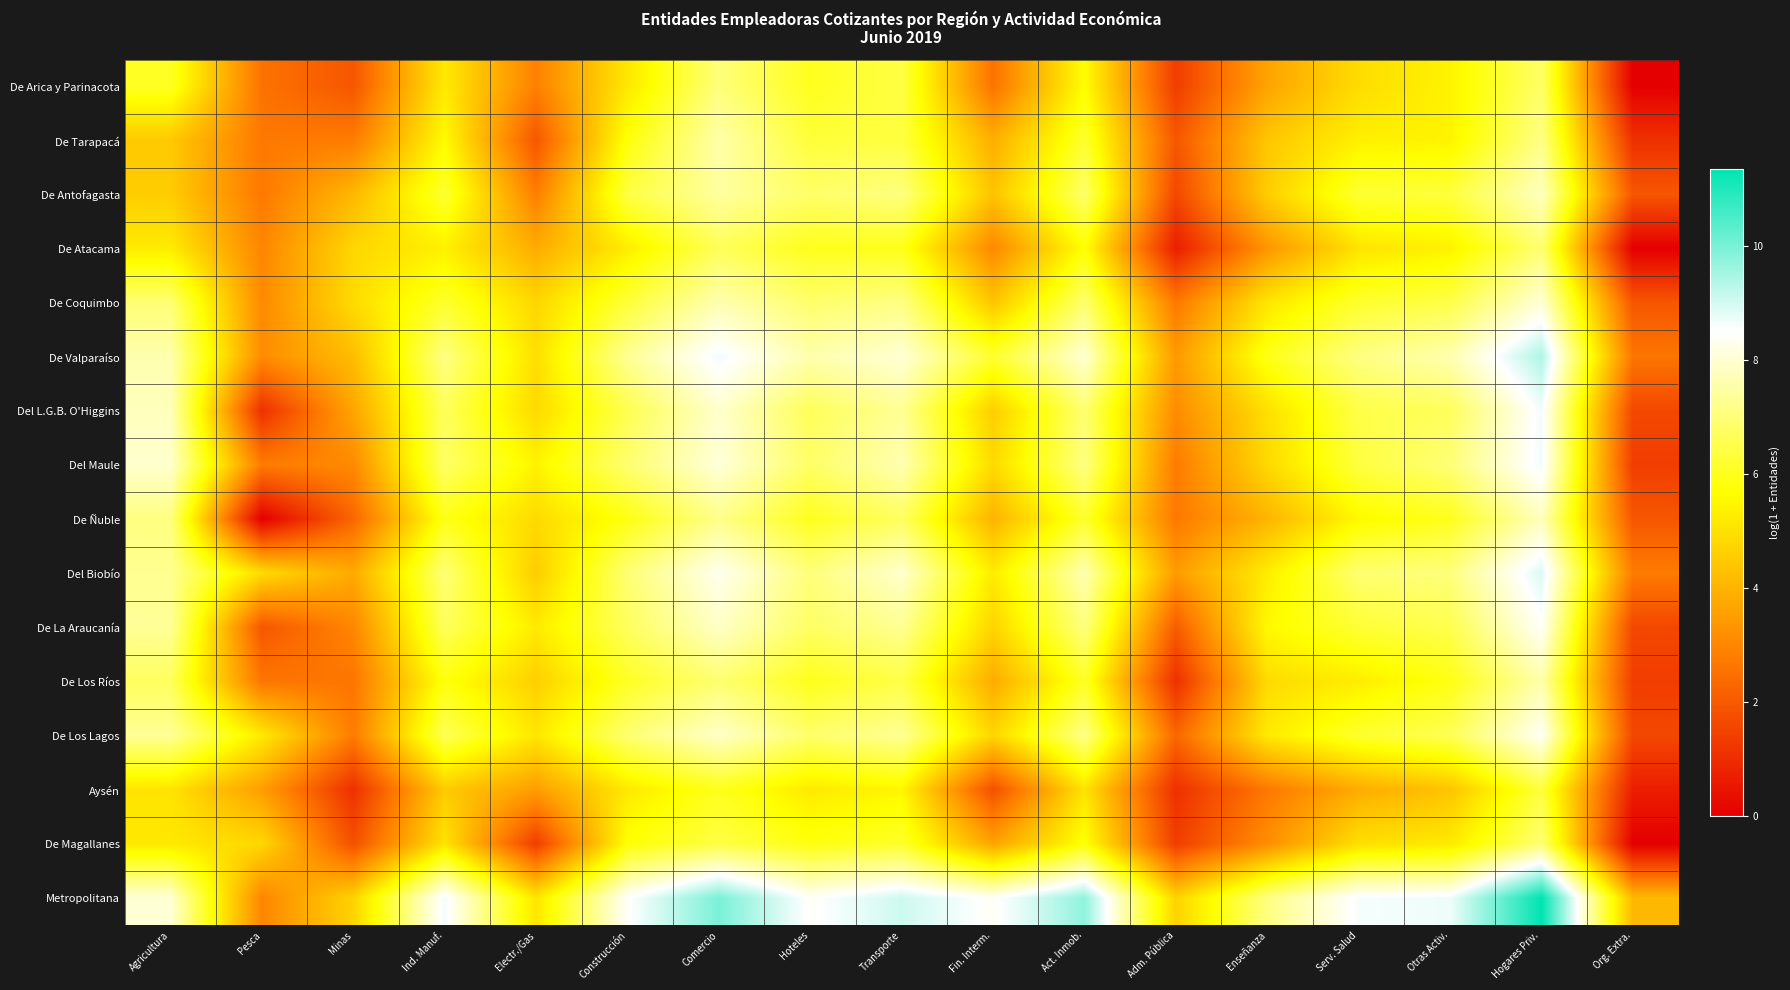

Reading left to right, what are all the values shown in this chart?

De Arica y Parinacota: Agricultura=6.1	Pesca=2.6	Minas=1.9	Ind. Manuf.=5.2	Electr./Gas=2.9	Construcción=5.2	Comercio=7.1	Hoteles=6.0	Transporte=6.4	Fin. Interm.=2.6	Act. Inmob.=5.7	Adm. Pública=1.4	Enseñanza=3.7	Serv. Salud=4.9	Otras Activ.=5.4	Hogares Priv.=6.8	Org. Extra.=0.0
De Tarapacá: Agricultura=4.5	Pesca=2.7	Minas=2.8	Ind. Manuf.=5.6	Electr./Gas=1.9	Construcción=5.8	Comercio=7.6	Hoteles=6.3	Transporte=6.4	Fin. Interm.=3.9	Act. Inmob.=6.2	Adm. Pública=1.9	Enseñanza=4.4	Serv. Salud=5.4	Otras Activ.=5.4	Hogares Priv.=7.2	Org. Extra.=1.1
De Antofagasta: Agricultura=4.6	Pesca=2.7	Minas=4.1	Ind. Manuf.=6.2	Electr./Gas=2.8	Construcción=6.4	Comercio=7.5	Hoteles=6.9	Transporte=7.1	Fin. Interm.=4.3	Act. Inmob.=6.9	Adm. Pública=1.6	Enseñanza=4.6	Serv. Salud=6.2	Otras Activ.=6.4	Hogares Priv.=7.8	Org. Extra.=1.9
De Atacama: Agricultura=5.3	Pesca=3.0	Minas=4.8	Ind. Manuf.=5.4	Electr./Gas=3.9	Construcción=5.3	Comercio=6.7	Hoteles=6.0	Transporte=6.0	Fin. Interm.=3.0	Act. Inmob.=5.7	Adm. Pública=0.7	Enseñanza=3.4	Serv. Salud=5.1	Otras Activ.=5.4	Hogares Priv.=6.9	Org. Extra.=0.0
De Coquimbo: Agricultura=7.0	Pesca=3.1	Minas=4.9	Ind. Manuf.=6.2	Electr./Gas=4.8	Construcción=6.3	Comercio=7.6	Hoteles=6.9	Transporte=7.1	Fin. Interm.=4.4	Act. Inmob.=6.9	Adm. Pública=2.7	Enseñanza=5.1	Serv. Salud=6.2	Otras Activ.=6.5	Hogares Priv.=8.1	Org. Extra.=1.9
De Valparaíso: Agricultura=7.6	Pesca=3.1	Minas=4.2	Ind. Manuf.=7.2	Electr./Gas=5.0	Construcción=7.3	Comercio=8.7	Hoteles=7.6	Transporte=8.1	Fin. Interm.=6.2	Act. Inmob.=8.0	Adm. Pública=3.4	Enseñanza=6.0	Serv. Salud=7.1	Otras Activ.=7.6	Hogares Priv.=9.4	Org. Extra.=2.6
Del L.G.B. O'Higgins: Agricultura=7.8	Pesca=1.1	Minas=3.7	Ind. Manuf.=6.7	Electr./Gas=4.9	Construcción=6.6	Comercio=8.0	Hoteles=6.7	Transporte=7.3	Fin. Interm.=4.6	Act. Inmob.=7.0	Adm. Pública=3.1	Enseñanza=5.0	Serv. Salud=6.5	Otras Activ.=6.7	Hogares Priv.=8.6	Org. Extra.=1.6
Del Maule: Agricultura=8.0	Pesca=2.8	Minas=3.1	Ind. Manuf.=6.8	Electr./Gas=5.4	Construcción=6.9	Comercio=8.1	Hoteles=6.8	Transporte=7.7	Fin. Interm.=4.9	Act. Inmob.=7.2	Adm. Pública=2.8	Enseñanza=4.8	Serv. Salud=6.4	Otras Activ.=7.0	Hogares Priv.=8.7	Org. Extra.=1.4
De Ñuble: Agricultura=7.1	Pesca=0.0	Minas=2.3	Ind. Manuf.=5.9	Electr./Gas=4.9	Construcción=5.9	Comercio=7.2	Hoteles=6.0	Transporte=6.8	Fin. Interm.=4.0	Act. Inmob.=6.2	Adm. Pública=2.7	Enseñanza=4.0	Serv. Salud=5.6	Otras Activ.=6.0	Hogares Priv.=7.8	Org. Extra.=1.9
Del Biobío: Agricultura=7.3	Pesca=4.9	Minas=3.8	Ind. Manuf.=7.0	Electr./Gas=4.6	Construcción=7.0	Comercio=8.3	Hoteles=7.1	Transporte=8.0	Fin. Interm.=5.3	Act. Inmob.=7.7	Adm. Pública=3.5	Enseñanza=5.3	Serv. Salud=6.9	Otras Activ.=7.1	Hogares Priv.=8.9	Org. Extra.=2.8
De La Araucanía: Agricultura=7.4	Pesca=1.9	Minas=3.0	Ind. Manuf.=6.7	Electr./Gas=5.2	Construcción=6.7	Comercio=7.9	Hoteles=6.8	Transporte=7.3	Fin. Interm.=4.7	Act. Inmob.=7.1	Adm. Pública=2.1	Enseñanza=5.6	Serv. Salud=6.3	Otras Activ.=6.6	Hogares Priv.=8.5	Org. Extra.=1.6
De Los Ríos: Agricultura=6.7	Pesca=2.6	Minas=2.6	Ind. Manuf.=5.8	Electr./Gas=4.6	Construcción=6.1	Comercio=7.0	Hoteles=6.0	Transporte=6.5	Fin. Interm.=3.8	Act. Inmob.=6.1	Adm. Pública=1.1	Enseñanza=4.9	Serv. Salud=5.3	Otras Activ.=5.9	Hogares Priv.=7.6	Org. Extra.=1.4
De Los Lagos: Agricultura=7.4	Pesca=5.2	Minas=2.8	Ind. Manuf.=6.6	Electr./Gas=5.1	Construcción=6.9	Comercio=7.9	Hoteles=6.9	Transporte=7.3	Fin. Interm.=4.8	Act. Inmob.=7.2	Adm. Pública=2.3	Enseñanza=5.2	Serv. Salud=6.2	Otras Activ.=6.6	Hogares Priv.=8.4	Org. Extra.=1.6
Aysén: Agricultura=5.1	Pesca=3.5	Minas=1.1	Ind. Manuf.=4.5	Electr./Gas=3.5	Construcción=5.2	Comercio=6.0	Hoteles=5.2	Transporte=5.5	Fin. Interm.=1.8	Act. Inmob.=5.1	Adm. Pública=1.1	Enseñanza=2.7	Serv. Salud=3.9	Otras Activ.=4.4	Hogares Priv.=6.4	Org. Extra.=0.7
De Magallanes: Agricultura=5.2	Pesca=4.8	Minas=1.8	Ind. Manuf.=5.1	Electr./Gas=1.4	Construcción=5.7	Comercio=6.5	Hoteles=5.9	Transporte=6.2	Fin. Interm.=3.6	Act. Inmob.=5.8	Adm. Pública=1.4	Enseñanza=3.2	Serv. Salud=5.0	Otras Activ.=5.2	Hogares Priv.=7.0	Org. Extra.=0.0
Metropolitana: Agricultura=8.1	Pesca=3.0	Minas=4.7	Ind. Manuf.=8.7	Electr./Gas=5.1	Construcción=8.5	Comercio=10.0	Hoteles=8.4	Transporte=9.1	Fin. Interm.=8.4	Act. Inmob.=9.7	Adm. Pública=4.7	Enseñanza=7.1	Serv. Salud=8.6	Otras Activ.=8.7	Hogares Priv.=11.4	Org. Extra.=4.1